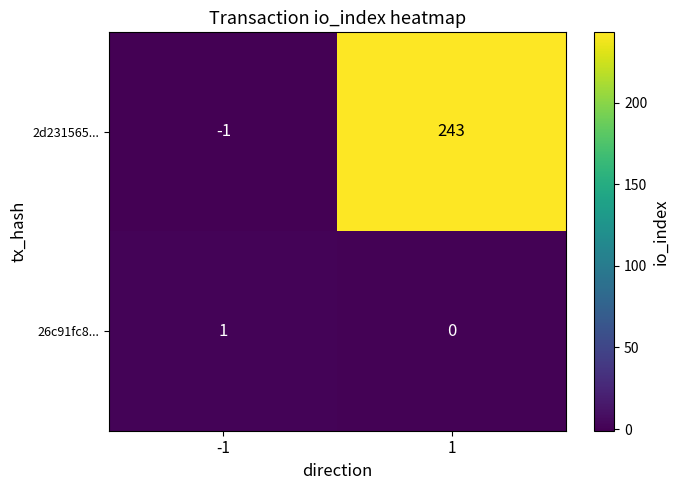

Reading right to left, transcribe all the data shown in this chart.

2d231565...: 243	-1
26c91fc8...: 0	1